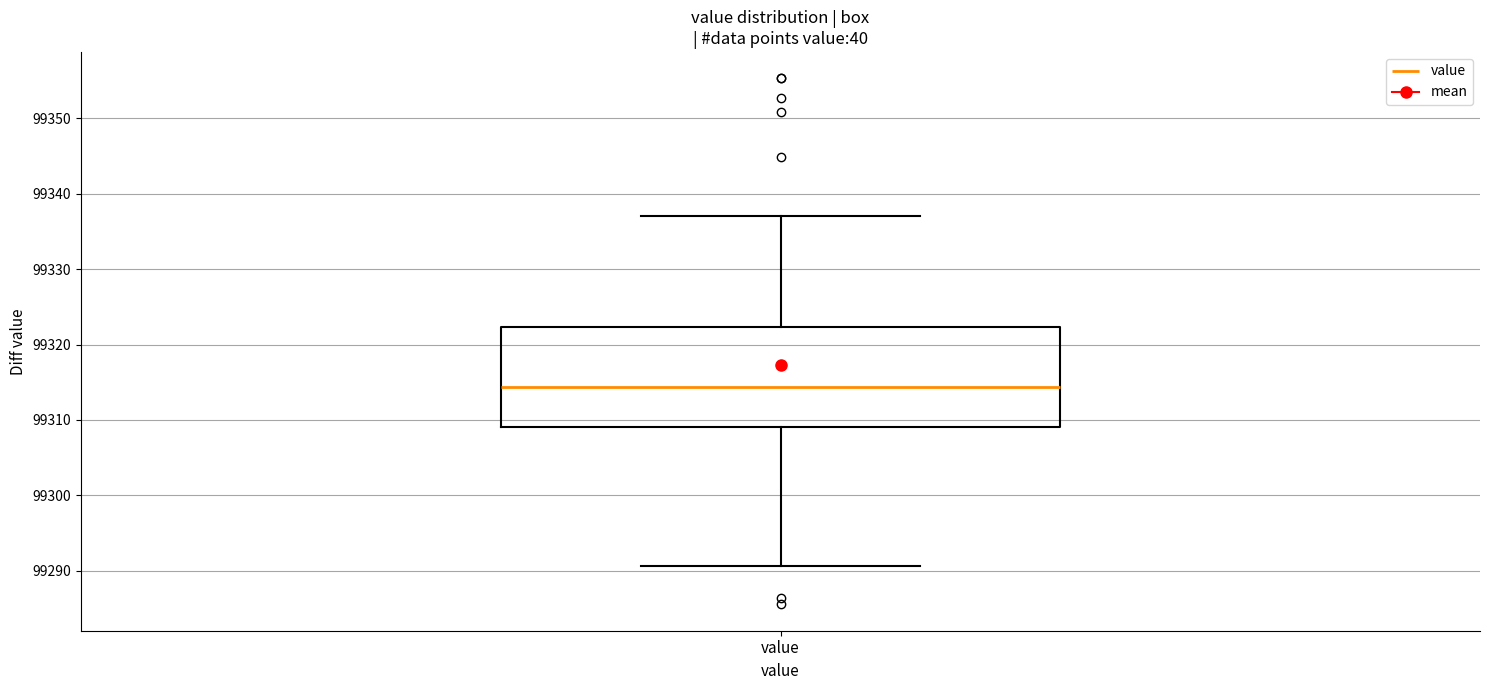

Where does the upper whisker of the box for value end on the y-axis? The values are not printed on the chart, so give them approximately, as read against the axis.

99337